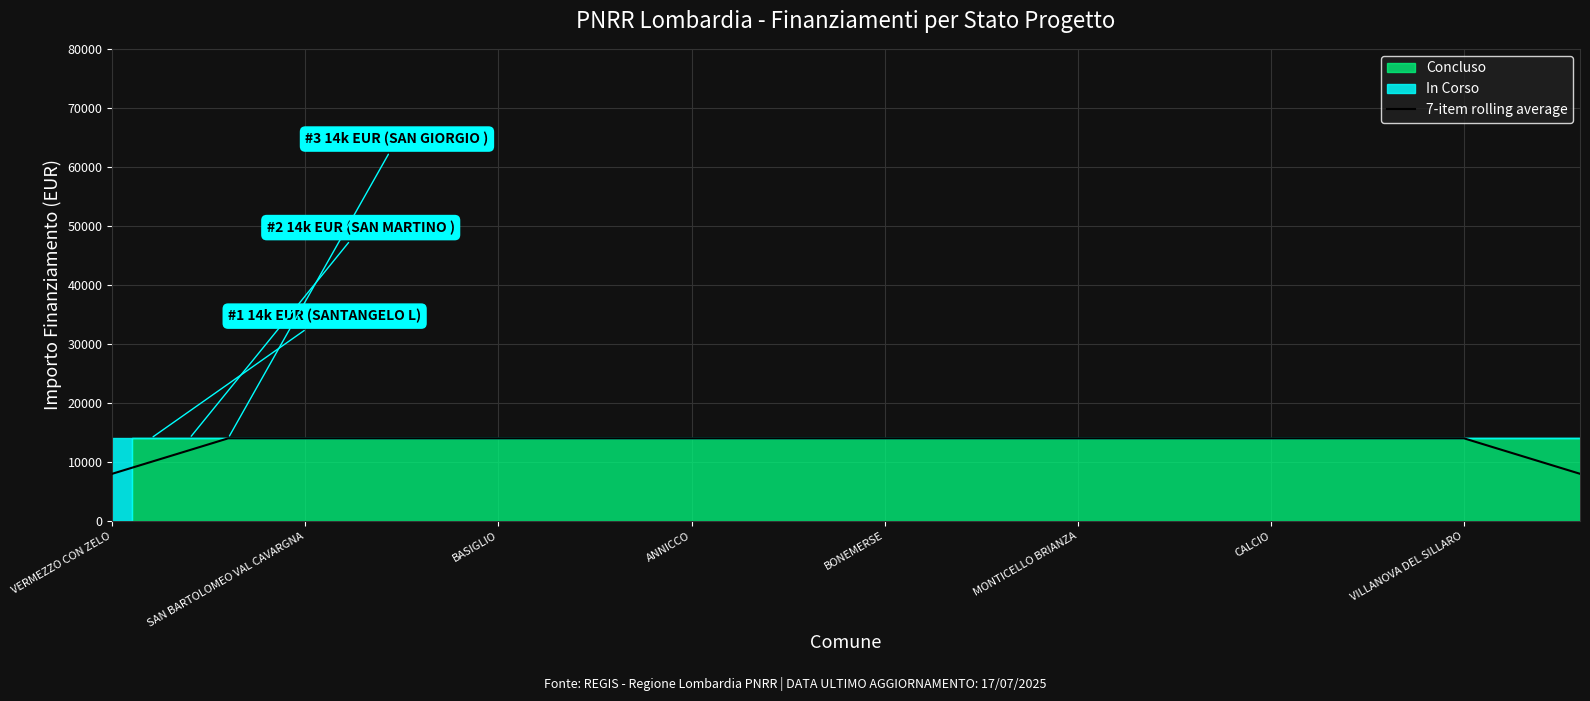

How many data points are less than 14000?

6